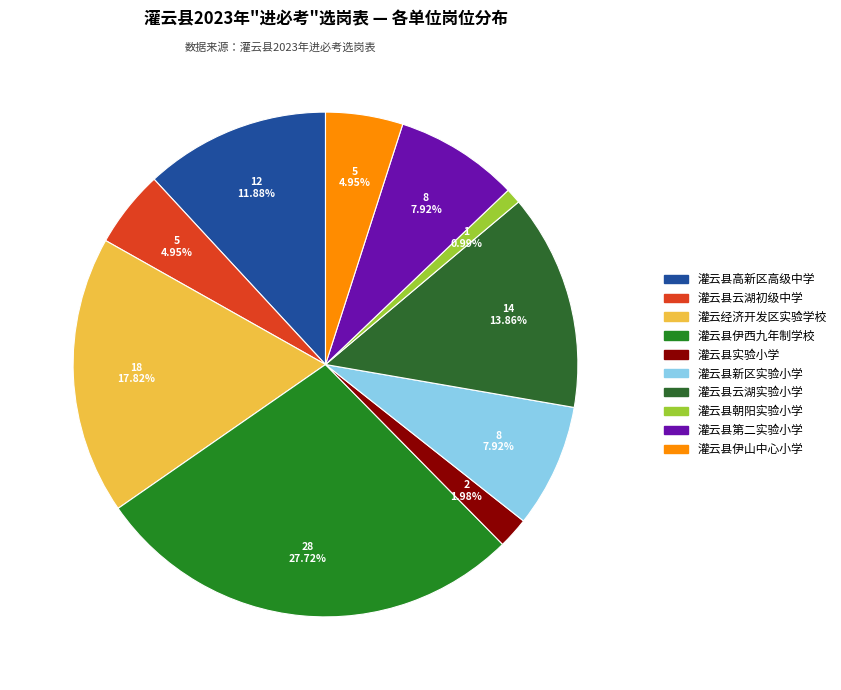

Between 灌云县云湖实验小学 and 灌云县第二实验小学, which is larger?

灌云县云湖实验小学